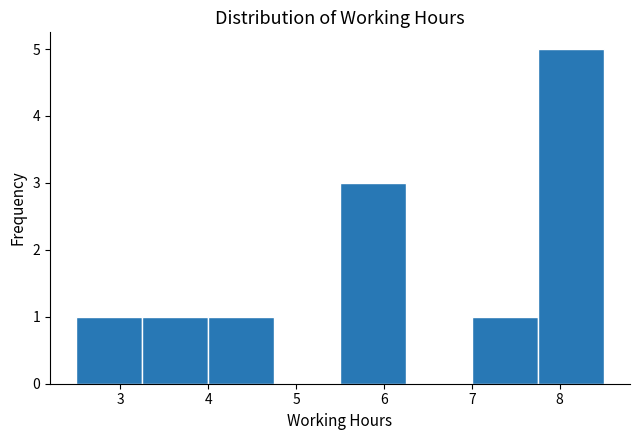

Reading left to right, transcribe this chart: for each bar, give the range it covers on the x-axis and its height. Neither the bar edges nor the heights are printed on the chart, so give them approximately, as read against the axes.

2.50 to 3.25: 1
3.25 to 4.00: 1
4.00 to 4.75: 1
4.75 to 5.50: 0
5.50 to 6.25: 3
6.25 to 7.00: 0
7.00 to 7.75: 1
7.75 to 8.50: 5